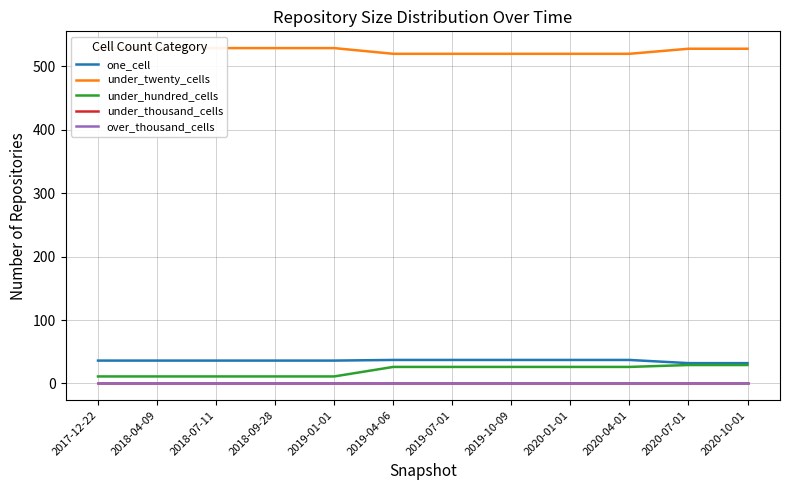

Reading left to right, transcribe all the data shown in this chart.

one_cell: 2017-12-22=36	2018-04-09=36	2018-07-11=36	2018-09-28=36	2019-01-01=36	2019-04-06=37	2019-07-01=37	2019-10-09=37	2020-01-01=37	2020-04-01=37	2020-07-01=32	2020-10-01=32
under_twenty_cells: 2017-12-22=529	2018-04-09=529	2018-07-11=529	2018-09-28=529	2019-01-01=529	2019-04-06=520	2019-07-01=520	2019-10-09=520	2020-01-01=520	2020-04-01=520	2020-07-01=528	2020-10-01=528
under_hundred_cells: 2017-12-22=11	2018-04-09=11	2018-07-11=11	2018-09-28=11	2019-01-01=11	2019-04-06=26	2019-07-01=26	2019-10-09=26	2020-01-01=26	2020-04-01=26	2020-07-01=29	2020-10-01=29
under_thousand_cells: 2017-12-22=0	2018-04-09=0	2018-07-11=0	2018-09-28=0	2019-01-01=0	2019-04-06=0	2019-07-01=0	2019-10-09=0	2020-01-01=0	2020-04-01=0	2020-07-01=0	2020-10-01=0
over_thousand_cells: 2017-12-22=0	2018-04-09=0	2018-07-11=0	2018-09-28=0	2019-01-01=0	2019-04-06=0	2019-07-01=0	2019-10-09=0	2020-01-01=0	2020-04-01=0	2020-07-01=0	2020-10-01=0